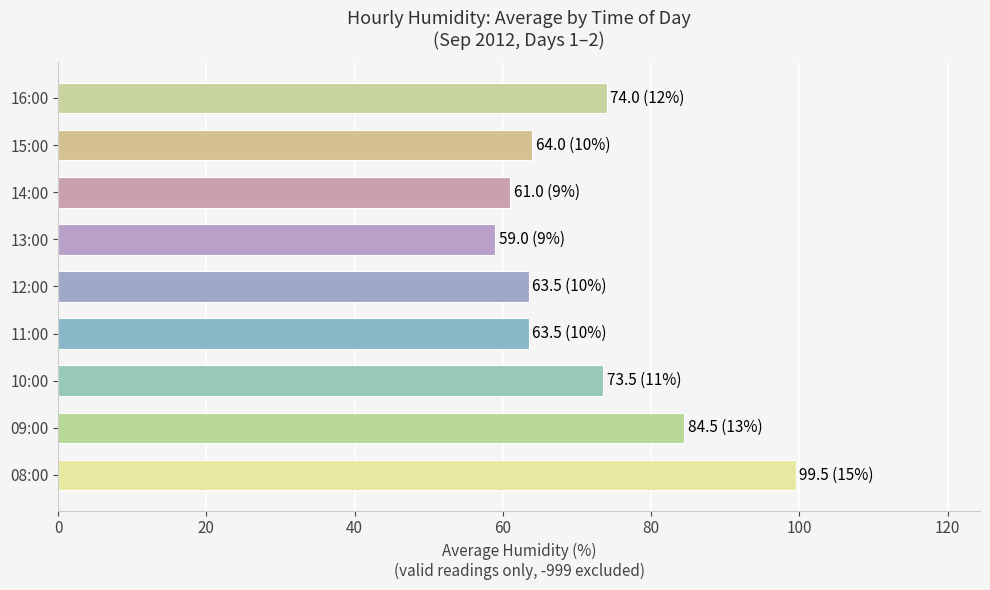

What is the difference between the maximum and minimum values?

40.5